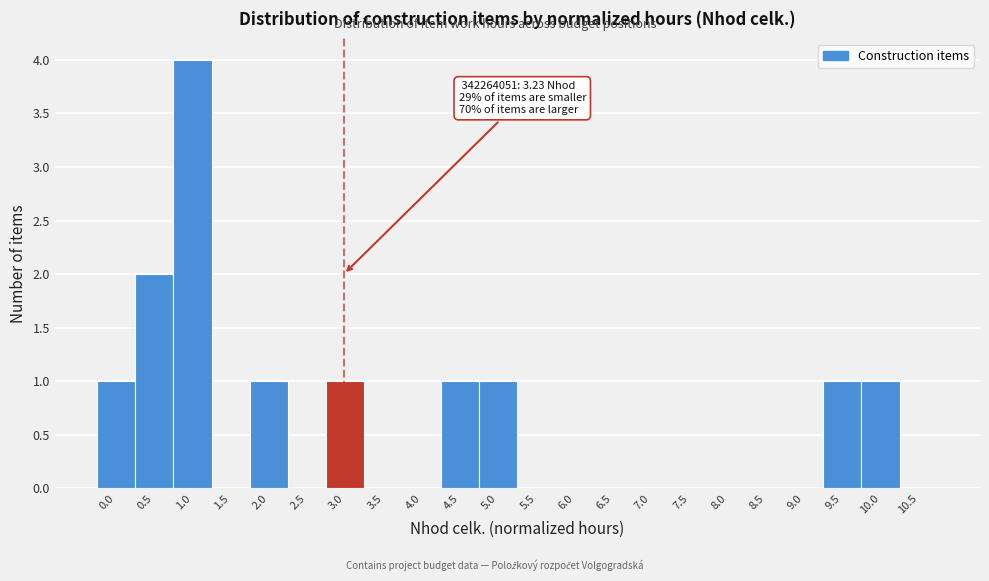

Reading left to right, list all the values displayed in this chart.

0.0=1	0.5=2	1.0=4	1.5=0	2.0=1	2.5=0	3.0=1	3.5=0	4.0=0	4.5=1	5.0=1	5.5=0	6.0=0	6.5=0	7.0=0	7.5=0	8.0=0	8.5=0	9.0=0	9.5=1	10.0=1	10.5=0